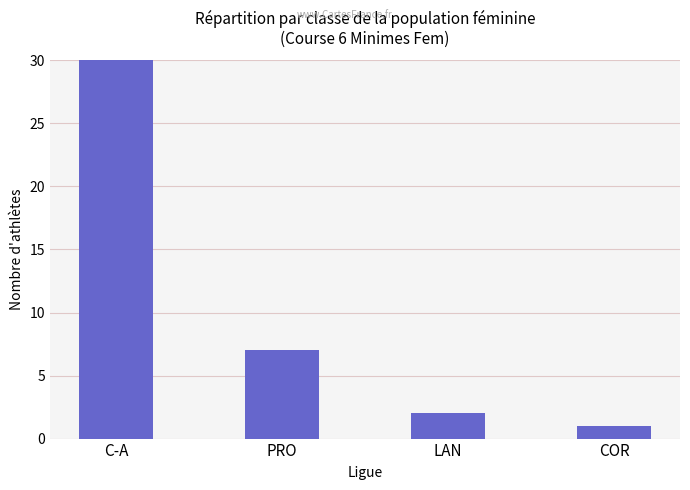

What is the minimum value shown in the chart?

1